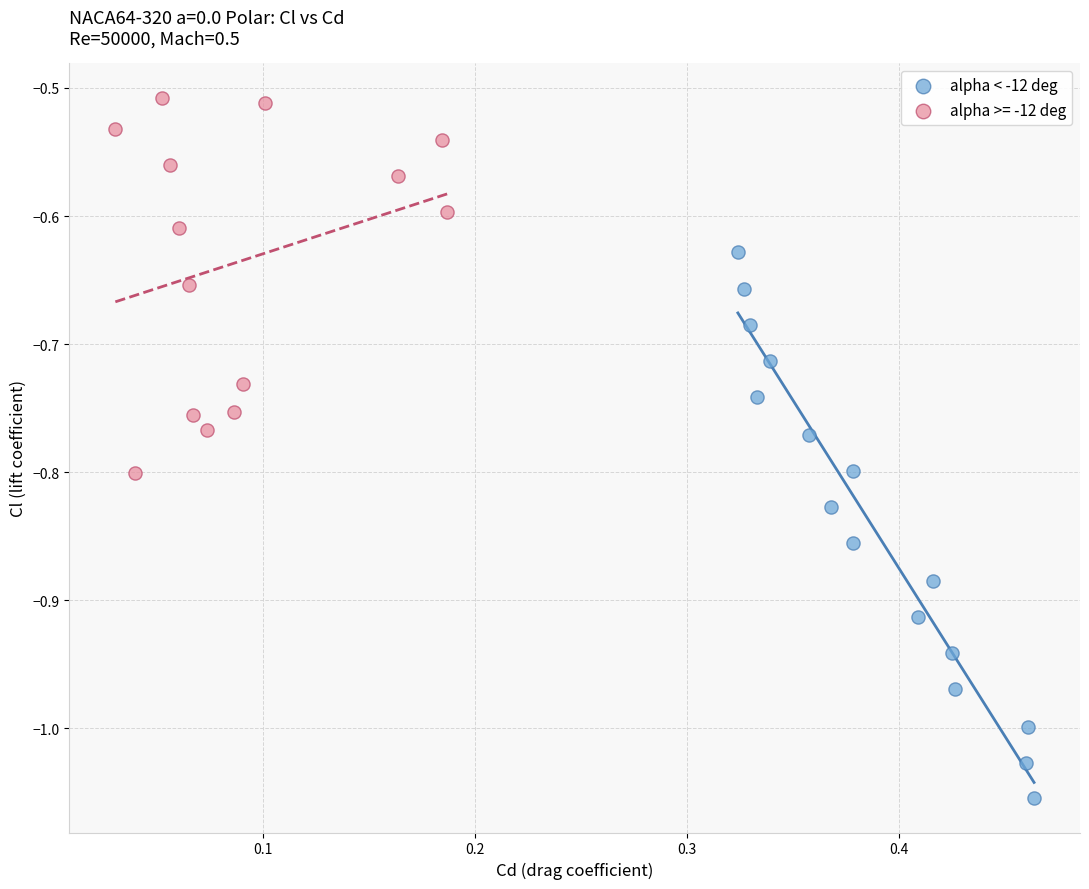

Which series has the largest Y range (max minus min)?

alpha < -12 deg